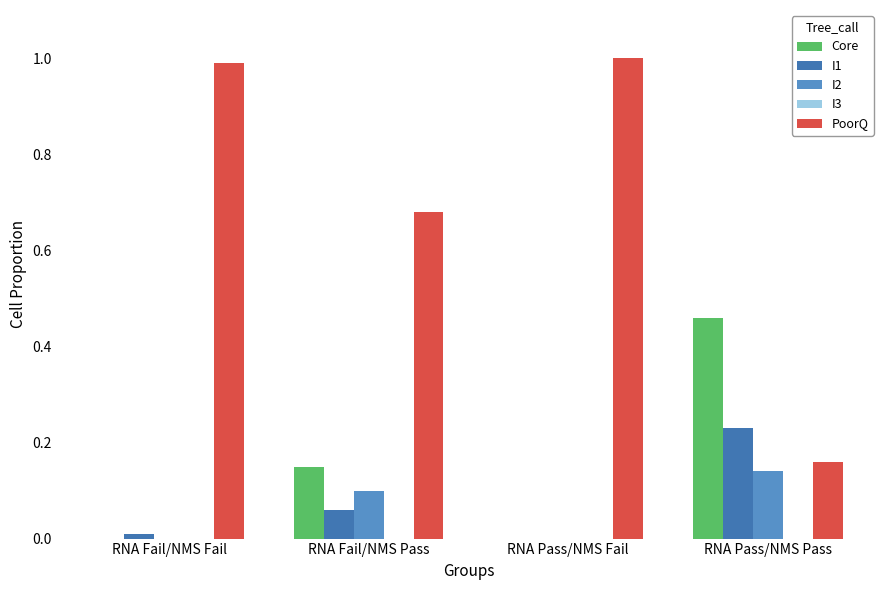

What is the sum of all I1 values?

0.3